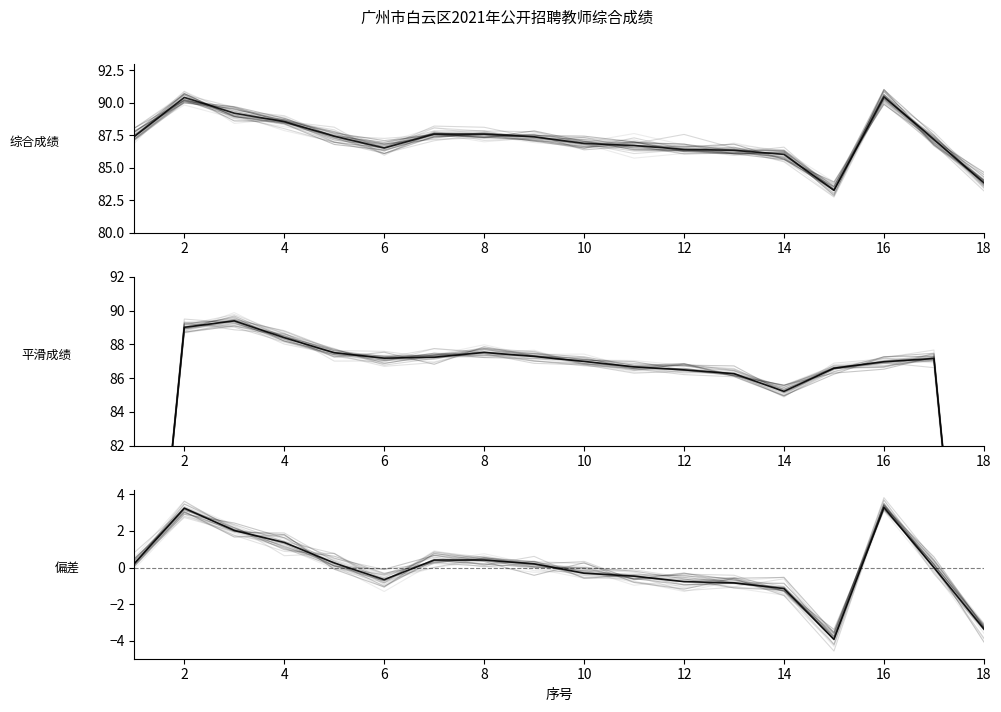

At which category does 偏差 reach its first local peak?

2